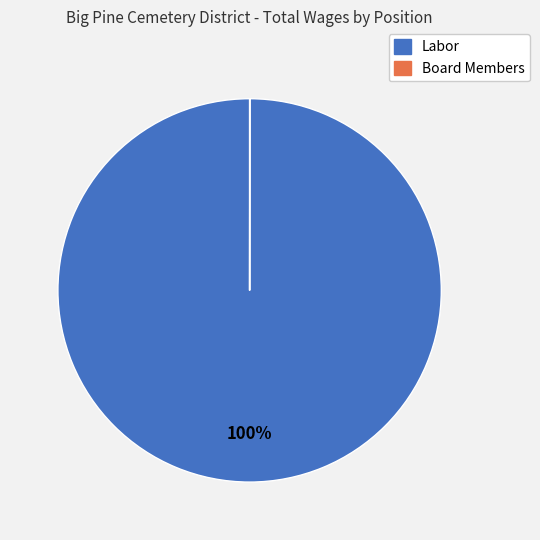

True or false: Labor accounts for 100% of the total.

True